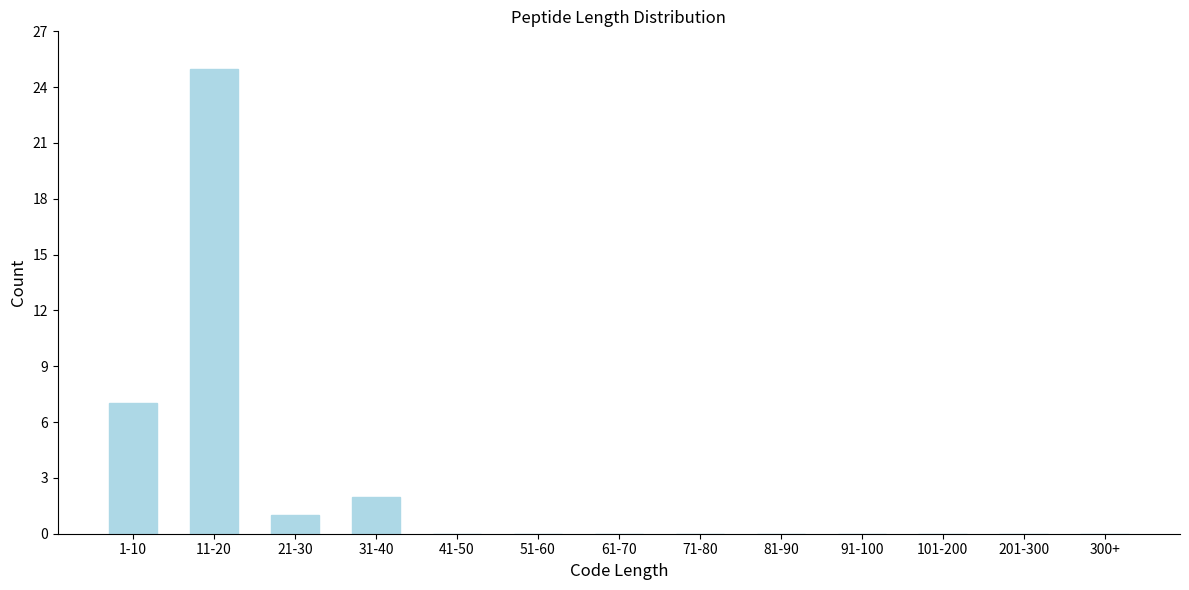

Reading left to right, what are all the values shown in this chart?

1-10=7	11-20=25	21-30=1	31-40=2	41-50=0	51-60=0	61-70=0	71-80=0	81-90=0	91-100=0	101-200=0	201-300=0	300+=0